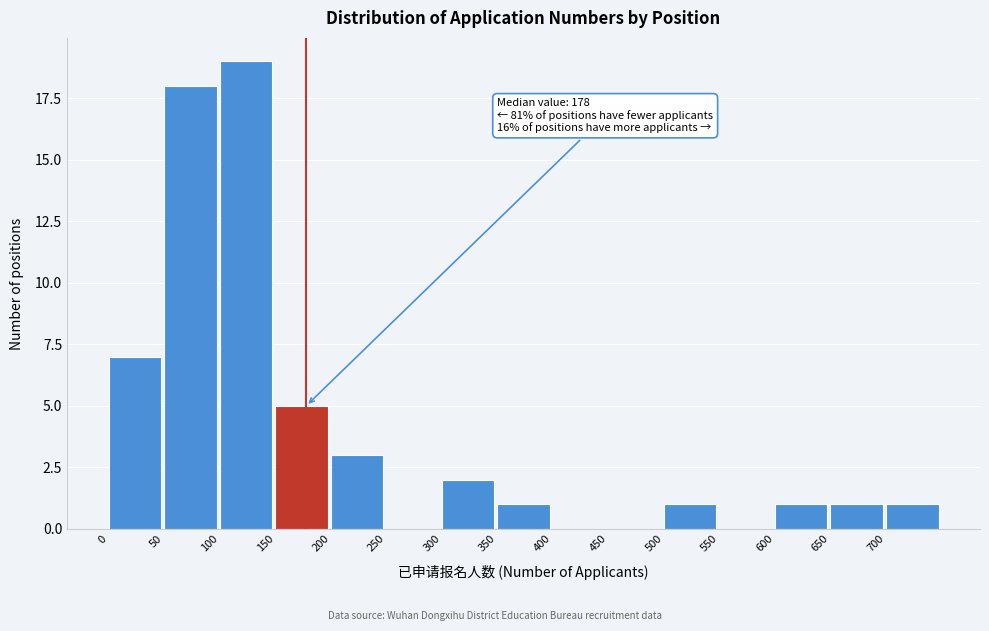

Over which range of the x-axis is the bar tallest?

100 to 150